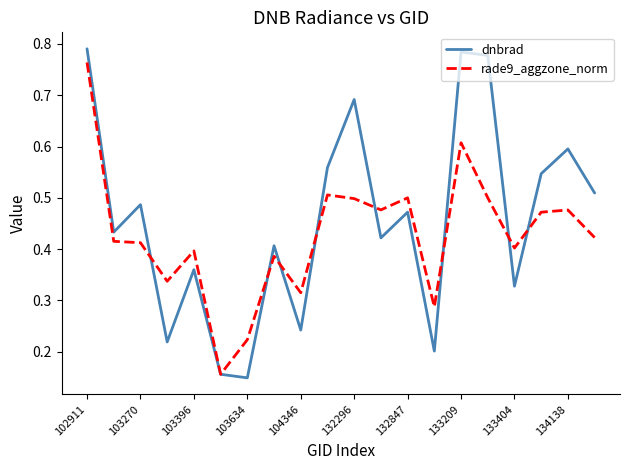

List the series in order of their overall mean, lowest first.

rade9_aggzone_norm, dnbrad